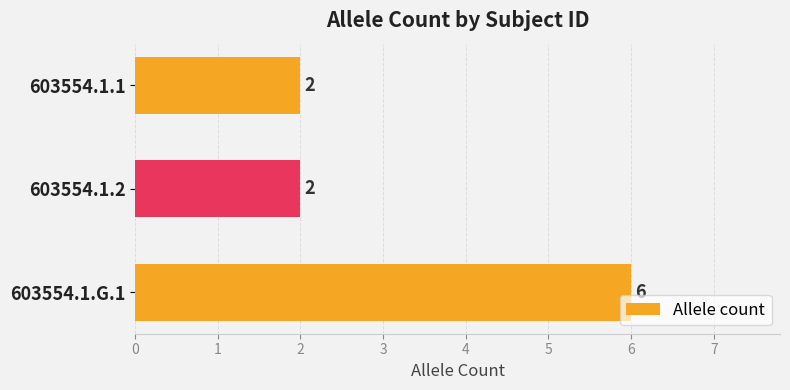

Is it true that the value at 603554.1.G.1 is 3?

False